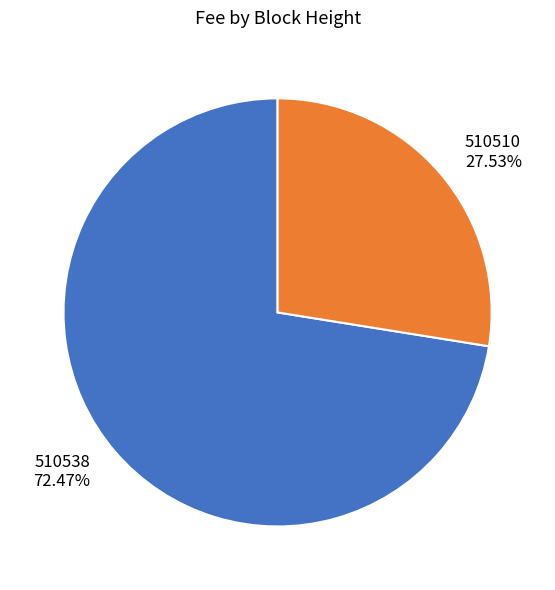

What portion of the pie excludes 510510?

72.5%